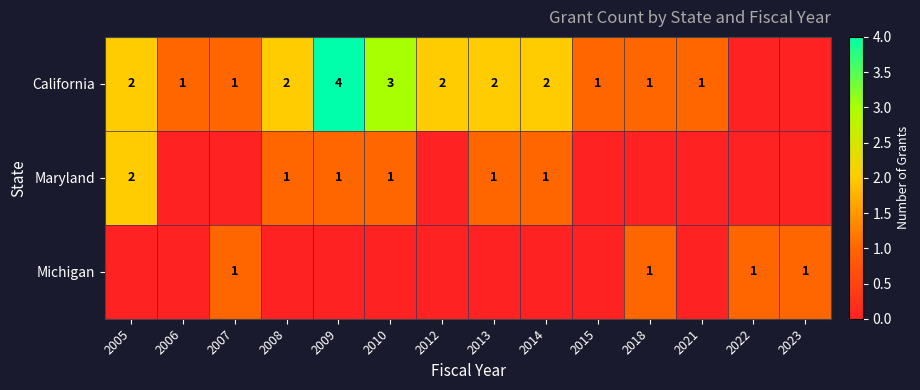

Is the value of Maryland at 2005 greater than the value of California at 2007?

Yes